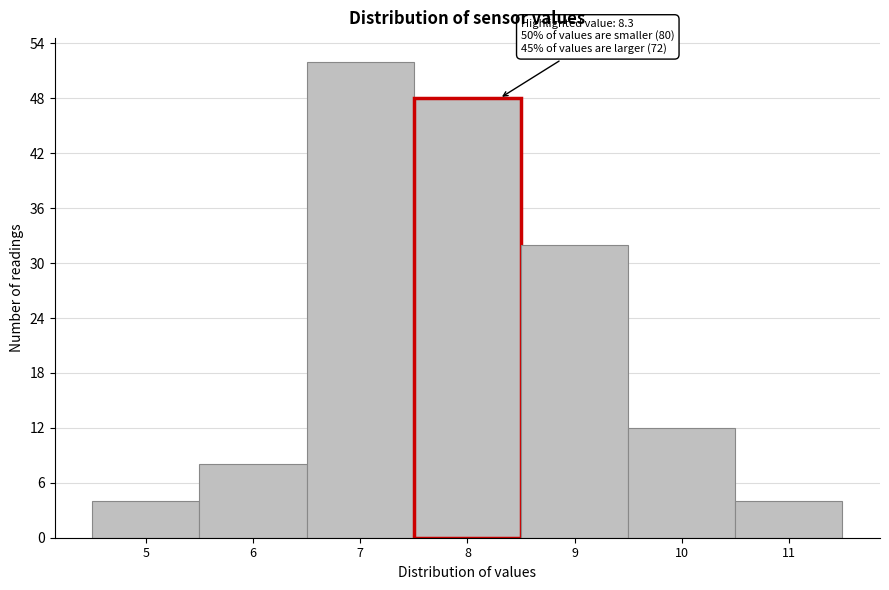

Reading left to right, extract all data points from this chart.

4	8	52	48	32	12	4